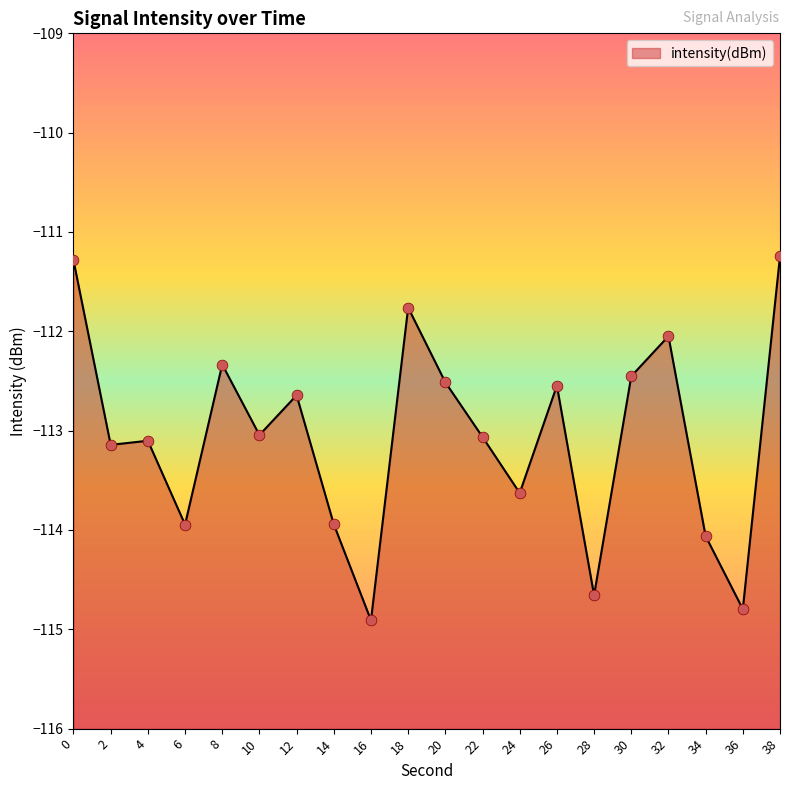

What is the change in value from 12 to 16?

-2.3